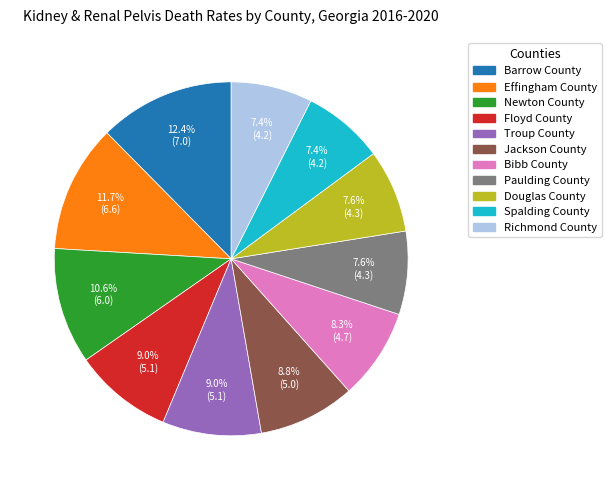

To the nearest percent, what is the combined percentage of Barrow County and Paulding County?

20%